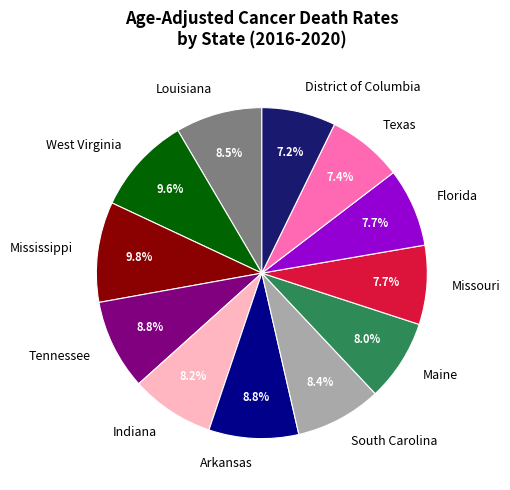

How many slices are in this pie chart?

12